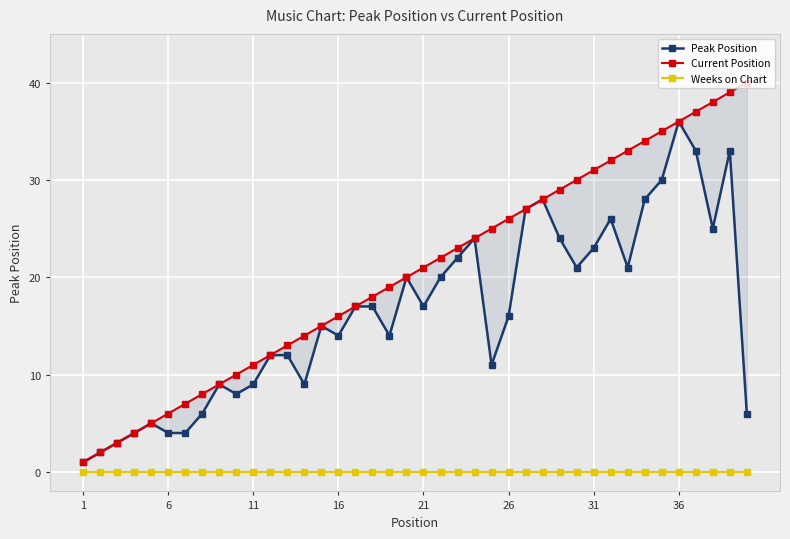

Reading left to right, transcribe all the data shown in this chart.

Peak Position: 1	2	3	4	5	4	4	6	9	8	9	12	12	9	15	14	17	17	14	20	17	20	22	24	11	16	27	28	24	21	23	26	21	28	30	36	33	25	33	6
Current Position: 1	2	3	4	5	6	7	8	9	10	11	12	13	14	15	16	17	18	19	20	21	22	23	24	25	26	27	28	29	30	31	32	33	34	35	36	37	38	39	40
Weeks on Chart: 0	0	0	0	0	0	0	0	0	0	0	0	0	0	0	0	0	0	0	0	0	0	0	0	0	0	0	0	0	0	0	0	0	0	0	0	0	0	0	0